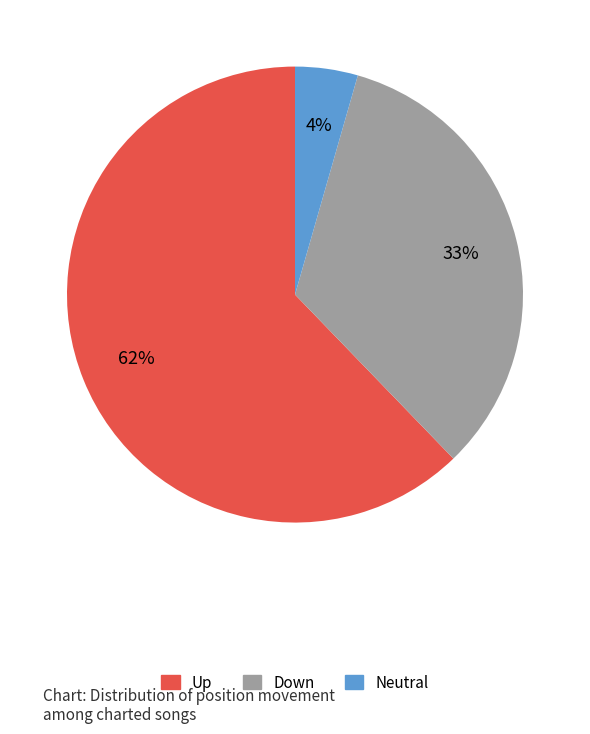

How many slices are in this pie chart?

3